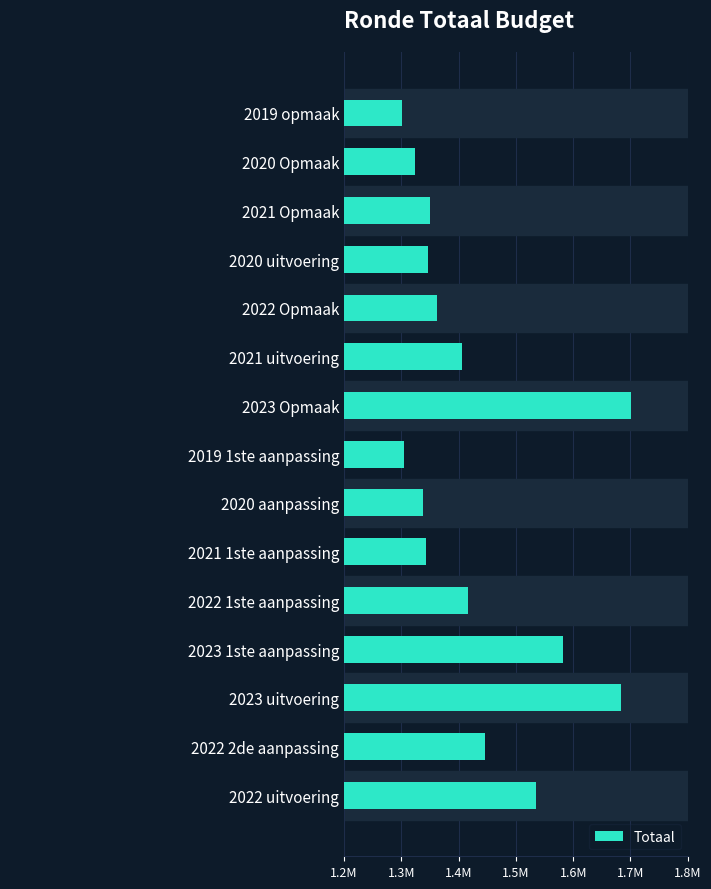

Does the chart contain stacked bars?

No